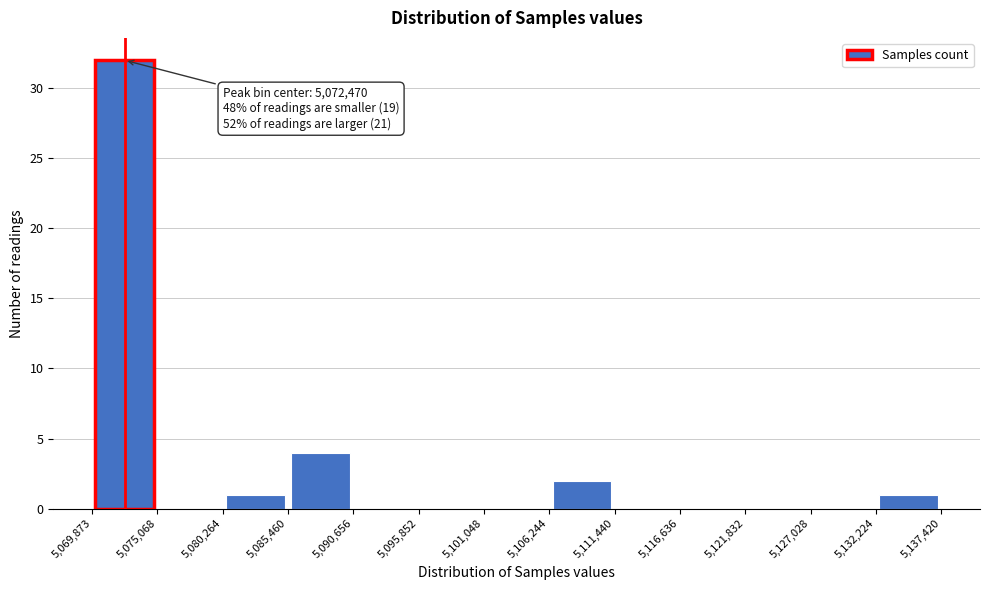

Which range on the x-axis has the tallest bar?

5,069,873 to 5,075,068